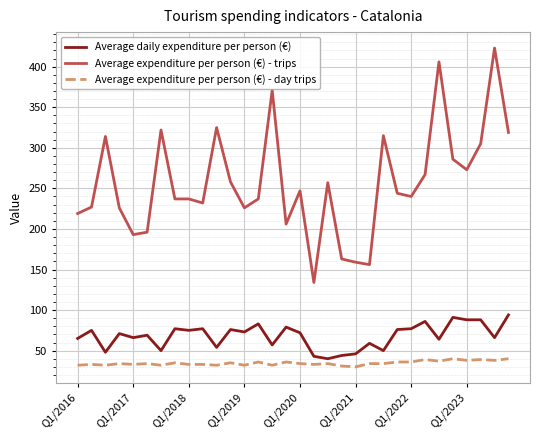

True or false: Average expenditure per person (€) - day trips and Average expenditure per person (€) - trips intersect in this chart.

False